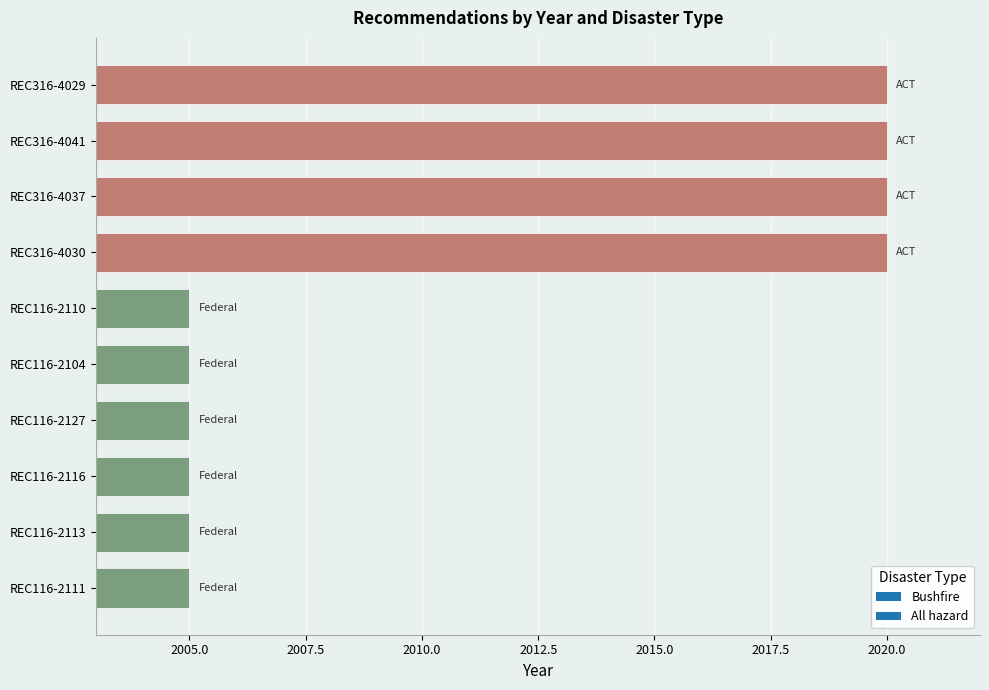

The value at REC116-2113 is 2005. True or false?

True